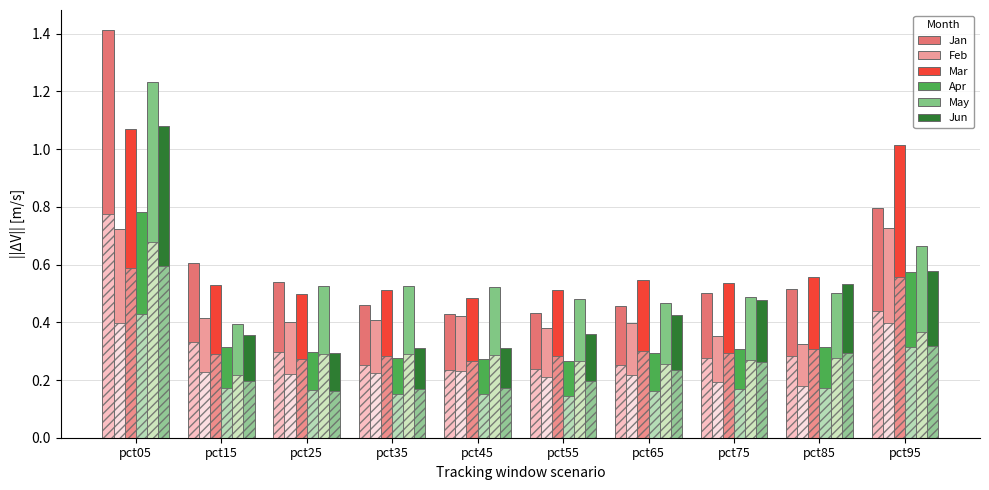

Reading left to right, extract all data points from this chart.

Jan: 1.4	0.6	0.5	0.5	0.4	0.4	0.5	0.5	0.5	0.8
Feb: 0.7	0.4	0.4	0.4	0.4	0.4	0.4	0.4	0.3	0.7
Mar: 1.1	0.5	0.5	0.5	0.5	0.5	0.5	0.5	0.6	1.0
Apr: 0.8	0.3	0.3	0.3	0.3	0.3	0.3	0.3	0.3	0.6
May: 1.2	0.4	0.5	0.5	0.5	0.5	0.5	0.5	0.5	0.7
Jun: 1.1	0.4	0.3	0.3	0.3	0.4	0.4	0.5	0.5	0.6